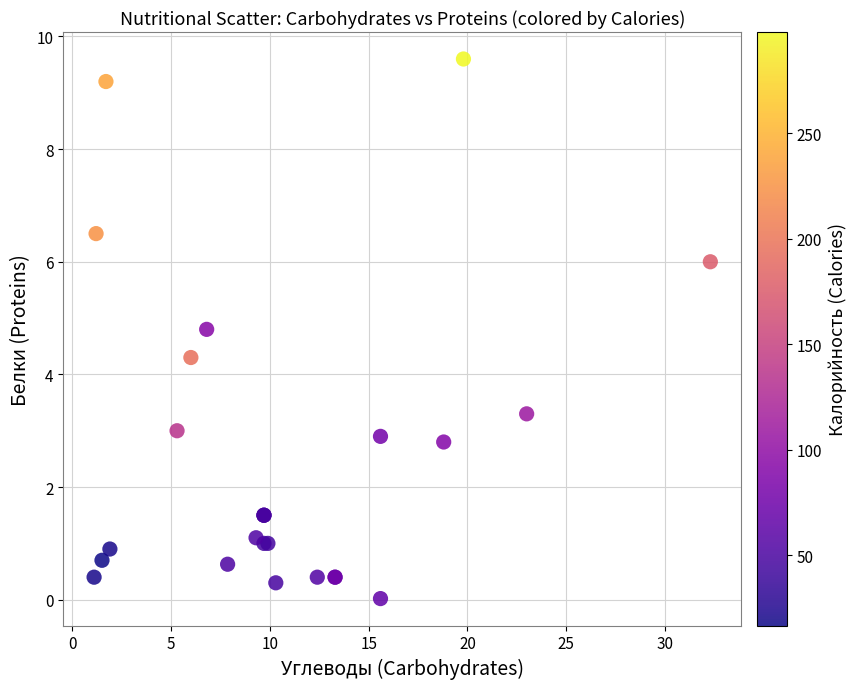

What Y value in the scatter plot is closest to 4?

4.3